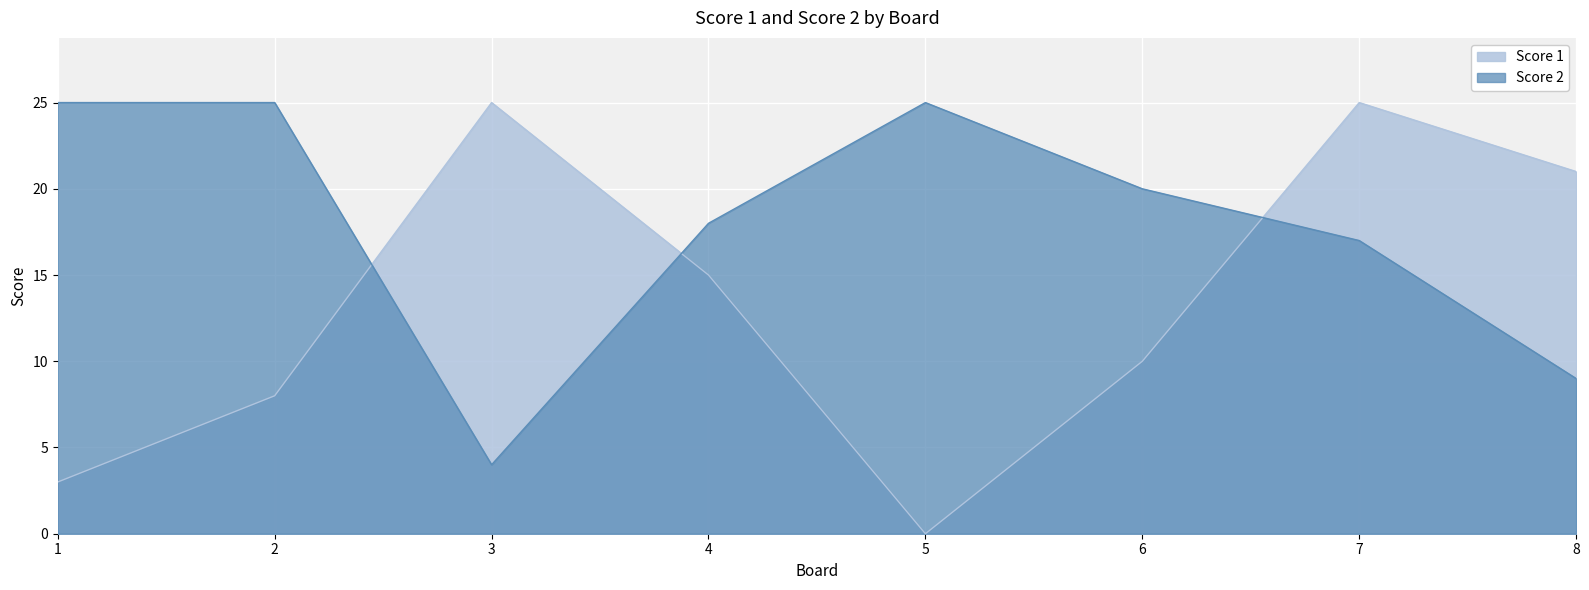

What is the difference between the Score 1 values at 2 and 3?

17